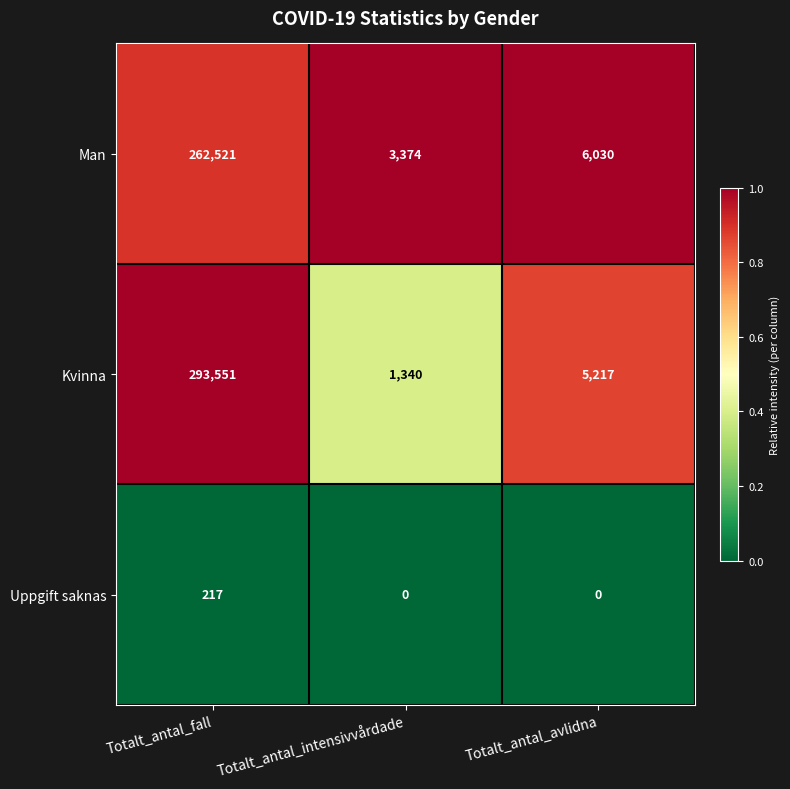

Which series has the largest total across all categories?

Kvinna